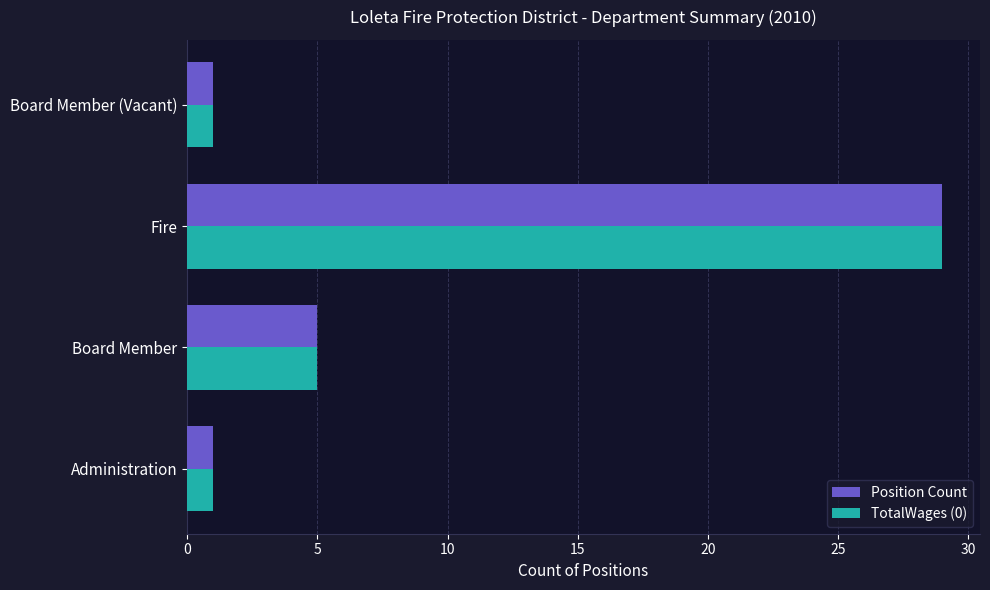

What is the smallest value displayed?

1